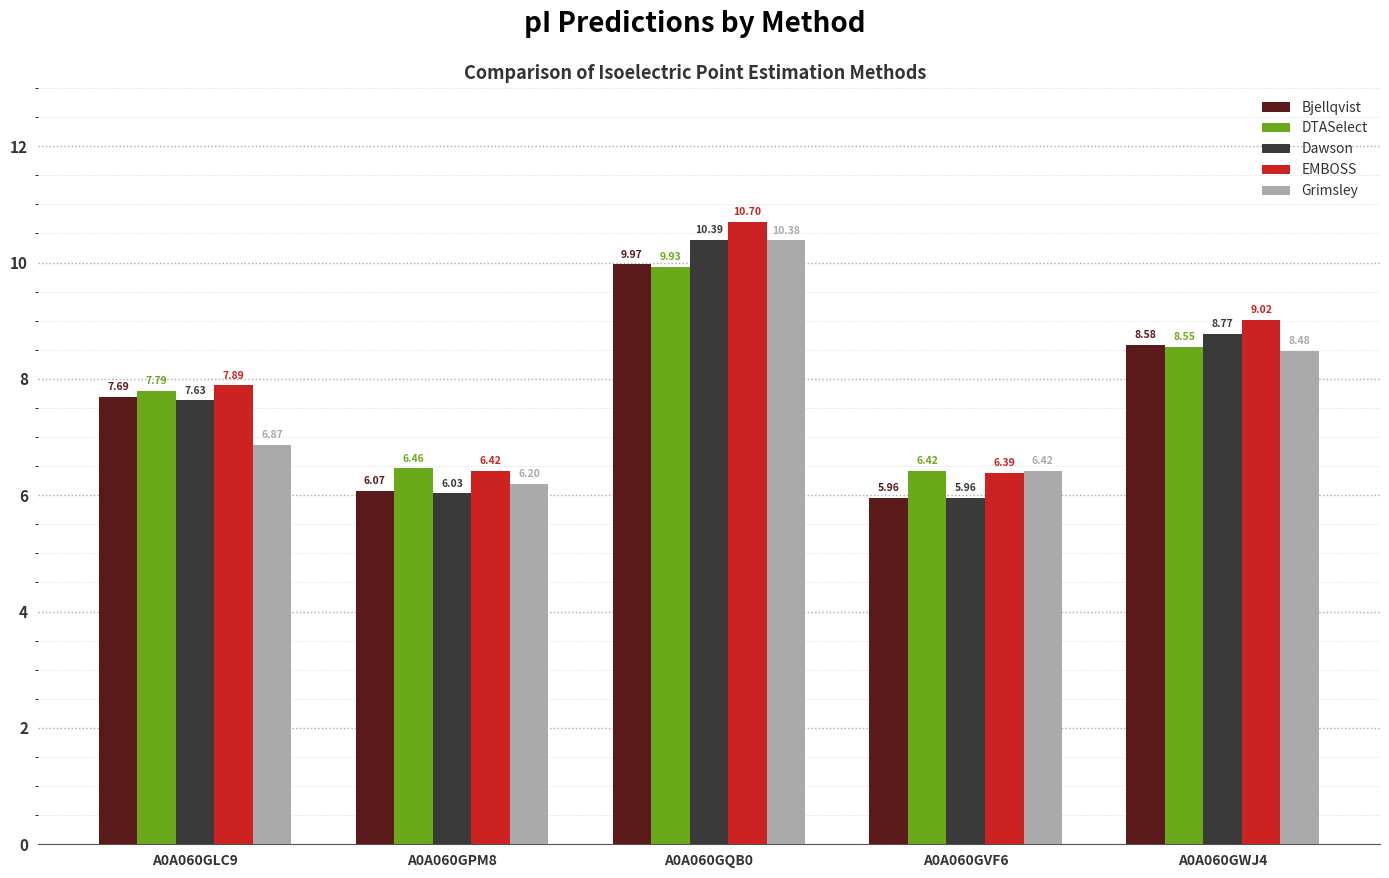

The value of EMBOSS at A0A060GWJ4 is 9.0. True or false?

True